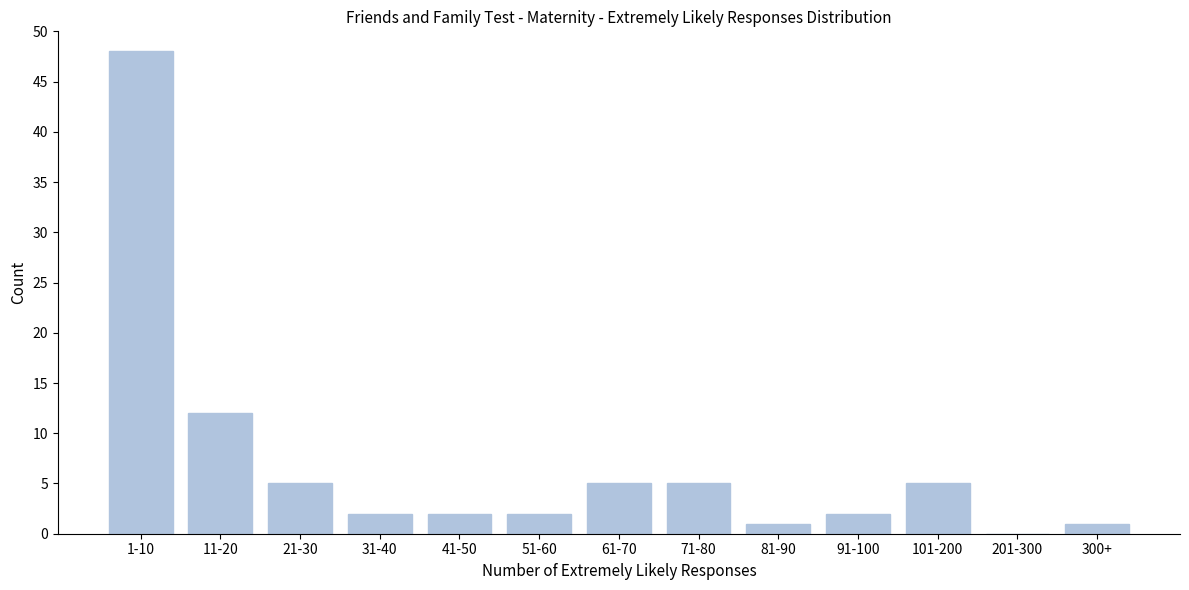

Reading left to right, transcribe all the data shown in this chart.

1-10=48	11-20=12	21-30=5	31-40=2	41-50=2	51-60=2	61-70=5	71-80=5	81-90=1	91-100=2	101-200=5	201-300=0	300+=1